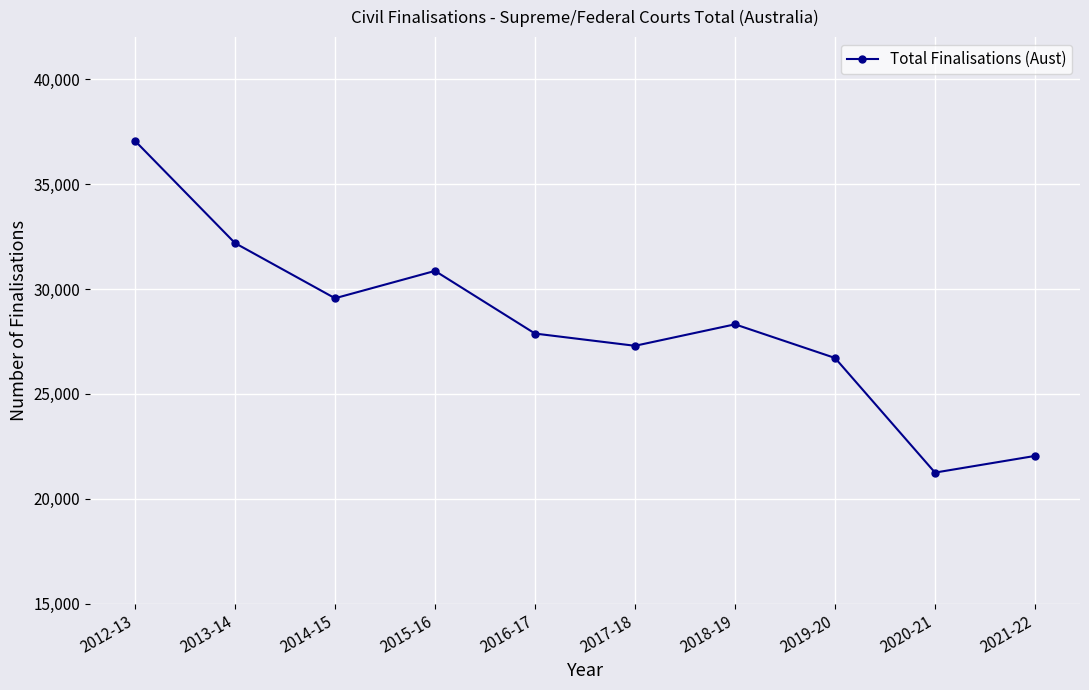

What position from the right is 2017-18?

5